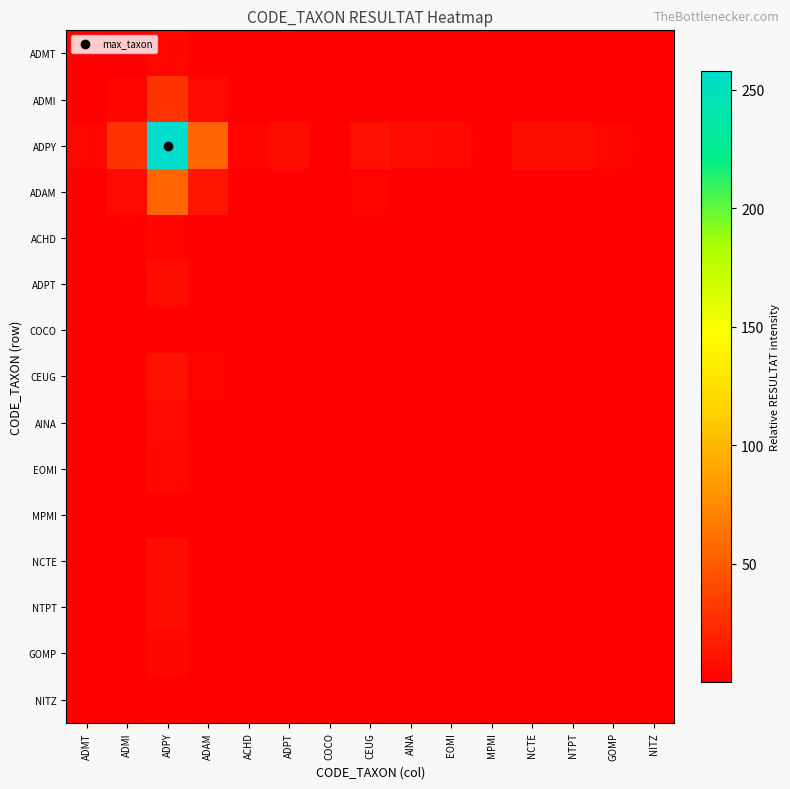

Which series has the largest total across all categories?

ADPY